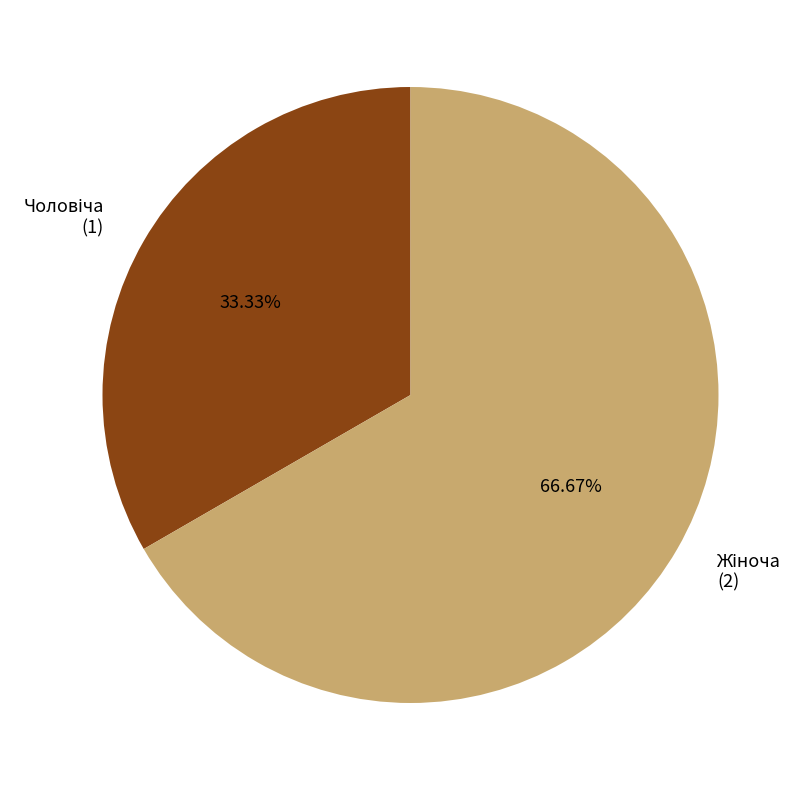

Is there any slice that represents more than half of the pie?

Yes